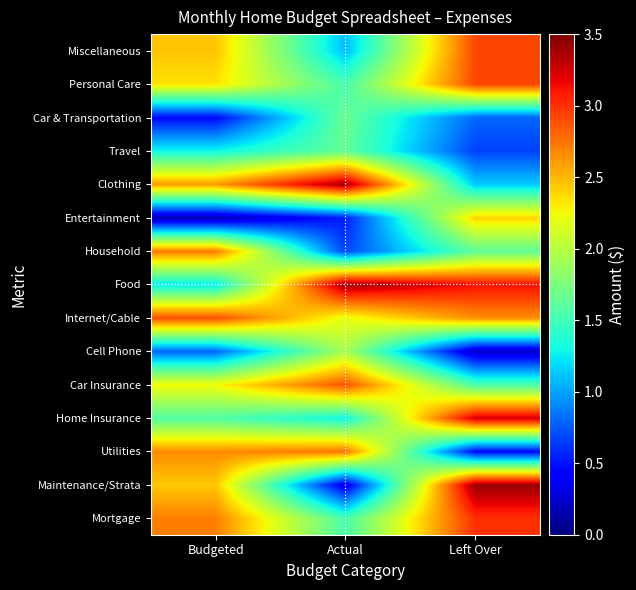

Which category has the lowest value across all series?

Budgeted